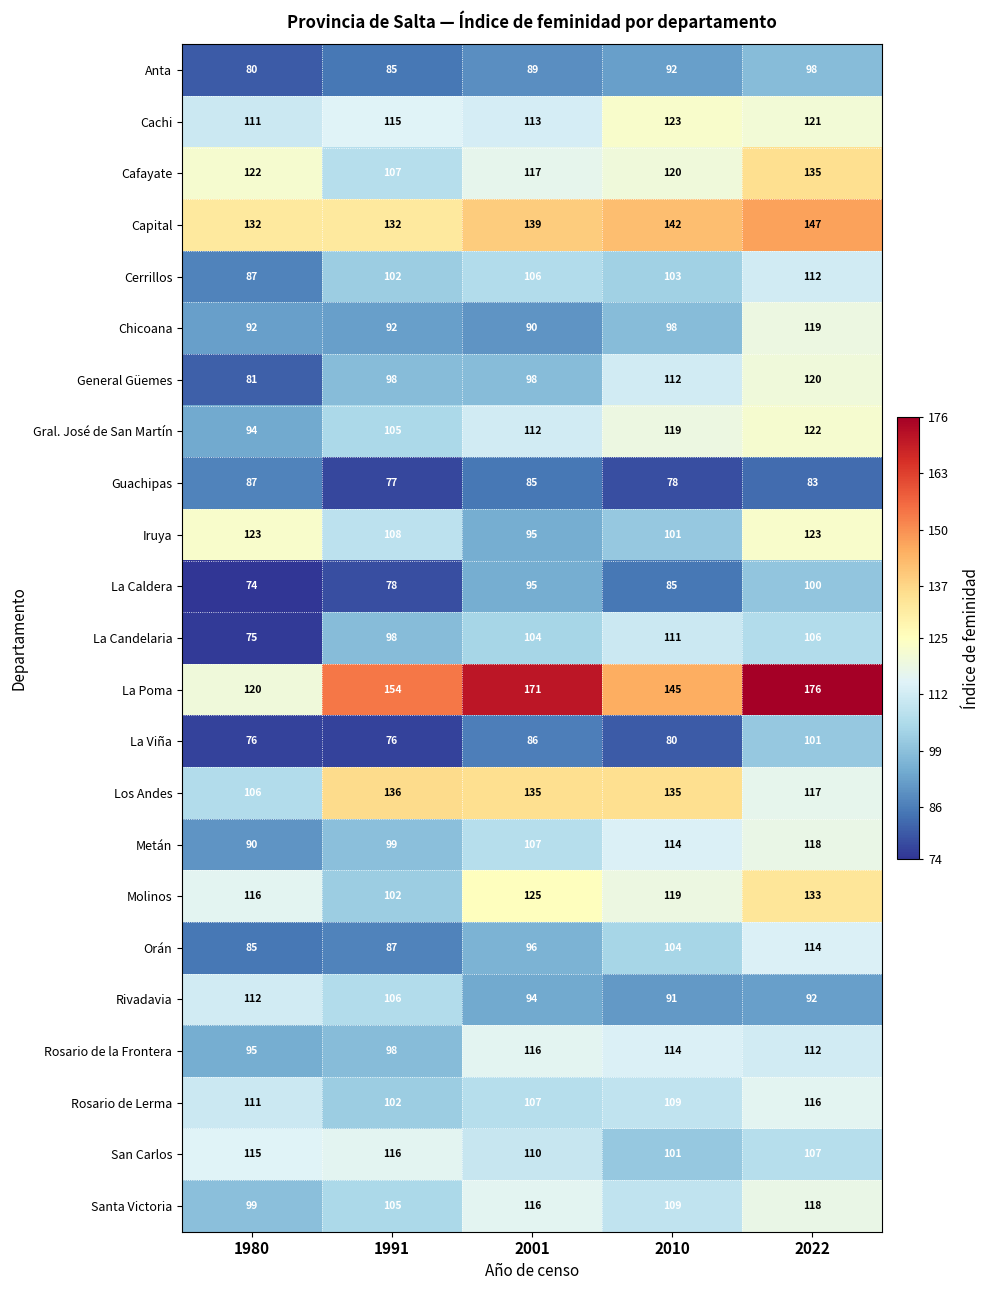

The Metán series shows 41 at 1991. True or false?

False